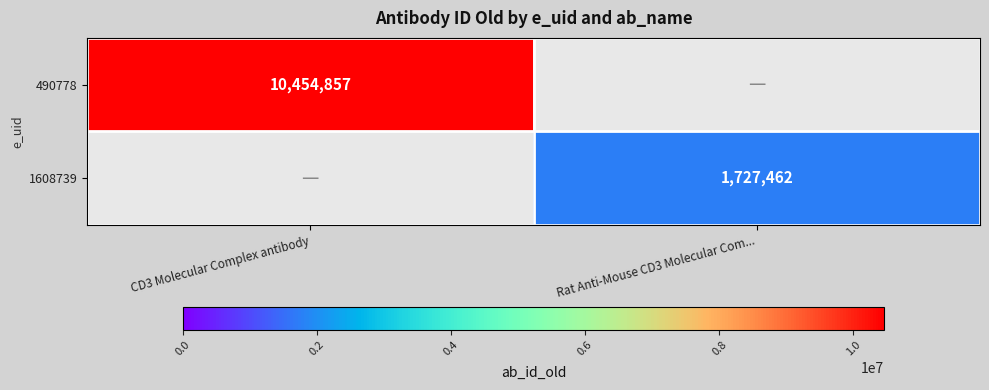

Is the value of 1608739 at Rat Anti-Mouse CD3 Molecular Com... greater than the value of 490778 at CD3 Molecular Complex antibody?

No